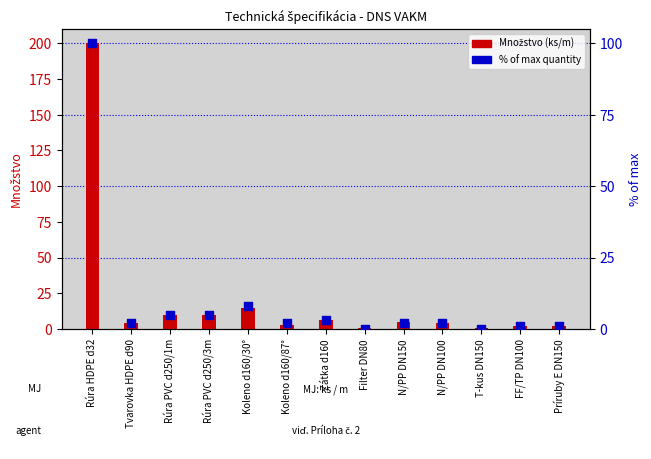

Which series has the largest Y range (max minus min)?

Množstvo (ks/m)